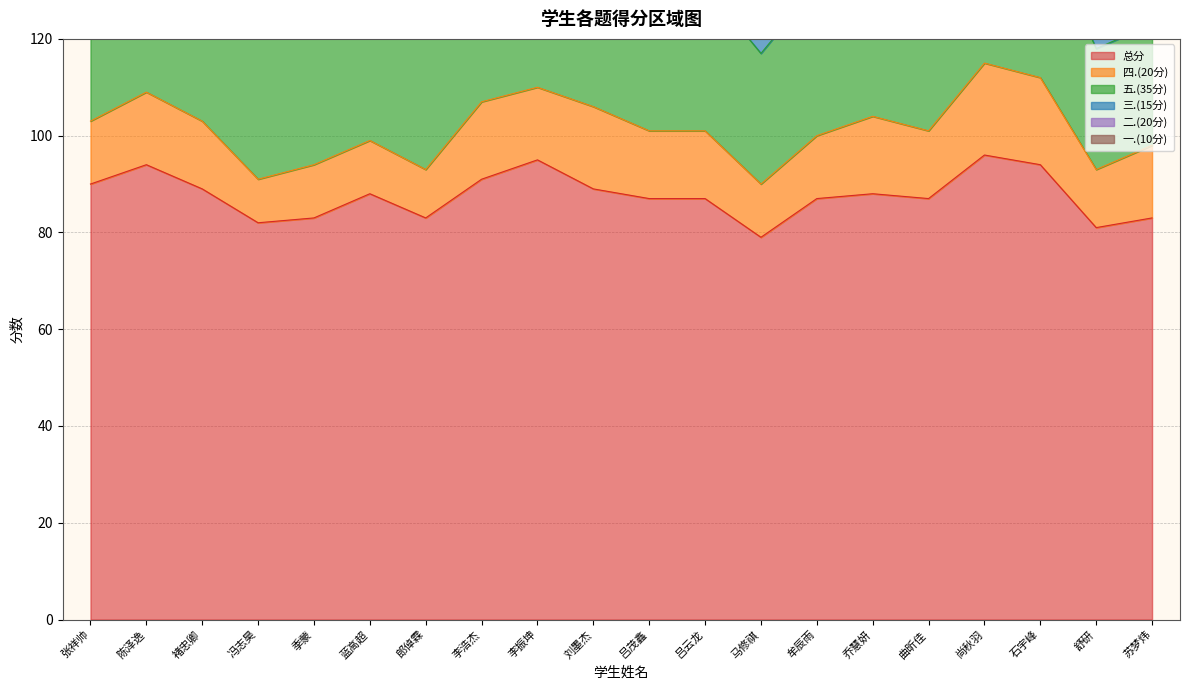

What is the label of the 5th point from the right?

曲昕佳